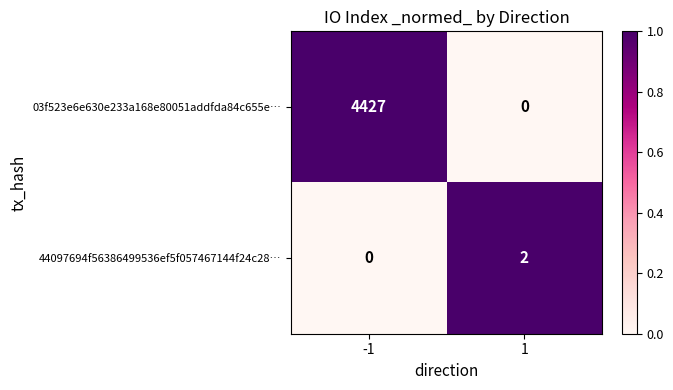

Which series has the largest range (max minus min)?

03f523e6e630e233a168e80051addfda84c655e…